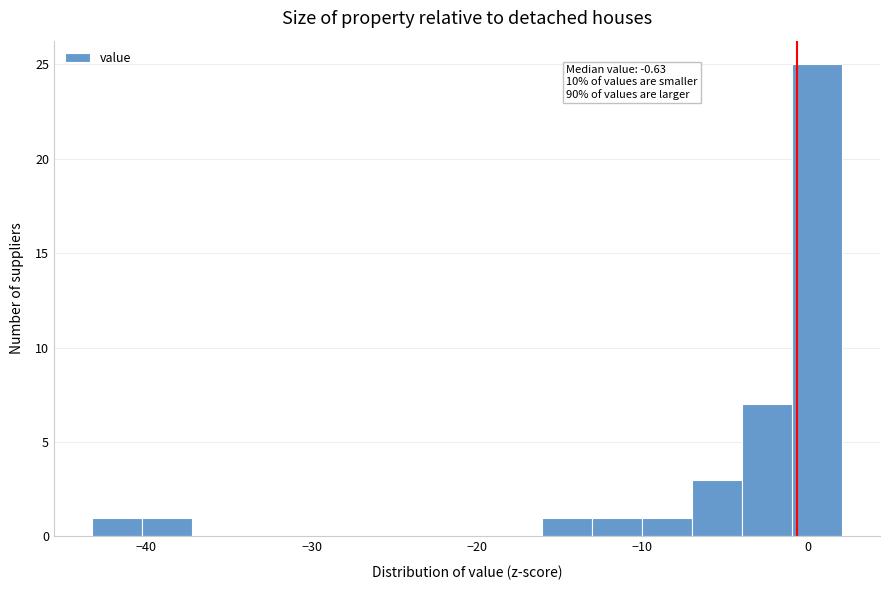

Around what value on the x-axis is the tallest bar? Give the approximate position of its centre, as read against the axis.

1